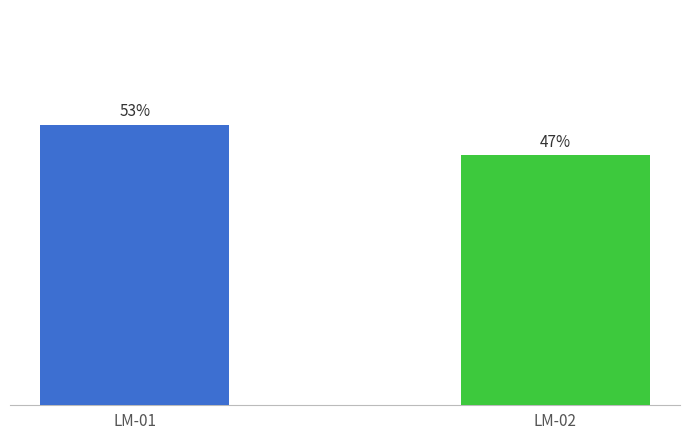

The chart shows a value of 0.1 at LM-02. True or false?

False